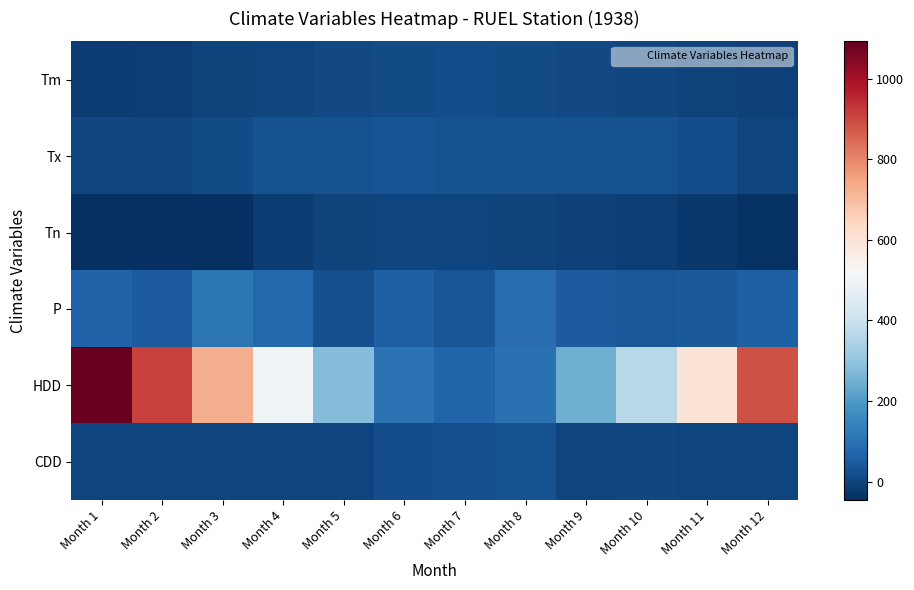

Reading right to left, transcribe all the data shown in this chart.

Tm: Month 12=-10.5	Month 11=-2.0	Month 10=6.3	Month 9=9.9	Month 8=15.7	Month 7=16.6	Month 6=15.3	Month 5=9.2	Month 4=1.4	Month 3=-5.6	Month 2=-14.6	Month 1=-17.2
Tx: Month 12=2.2	Month 11=20.6	Month 10=27.8	Month 9=26.7	Month 8=29.4	Month 7=29.4	Month 6=31.7	Month 5=26.7	Month 4=26.7	Month 3=15.6	Month 2=3.3	Month 1=6.1
Tn: Month 12=-40.6	Month 11=-28.3	Month 10=-12.2	Month 9=-6.7	Month 8=-3.3	Month 7=-0.6	Month 6=-1.1	Month 5=-5.6	Month 4=-18.9	Month 3=-46.1	Month 2=-45.0	Month 1=-42.8
P: Month 12=57.7	Month 11=46.1	Month 10=39.1	Month 9=48.8	Month 8=90.1	Month 7=35.8	Month 6=58.5	Month 5=20.8	Month 4=77.1	Month 3=110.0	Month 2=50.8	Month 1=61.0
HDD: Month 12=884.0	Month 11=600.5	Month 10=366.9	Month 9=244.3	Month 8=96.7	Month 7=66.1	Month 6=102.4	Month 5=274.2	Month 4=498.6	Month 3=730.4	Month 2=911.4	Month 1=1092.6
CDD: Month 12=0.0	Month 11=0.0	Month 10=4.3	Month 9=1.2	Month 8=25.7	Month 7=21.6	Month 6=19.9	Month 5=0.0	Month 4=0.0	Month 3=0.0	Month 2=0.0	Month 1=0.0